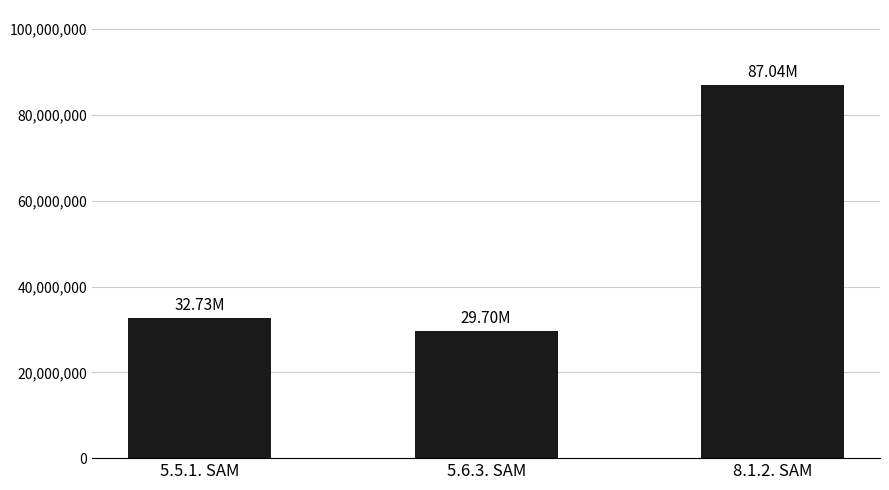

List the labels in order of value, smallest first.

5.6.3. SAM, 5.5.1. SAM, 8.1.2. SAM